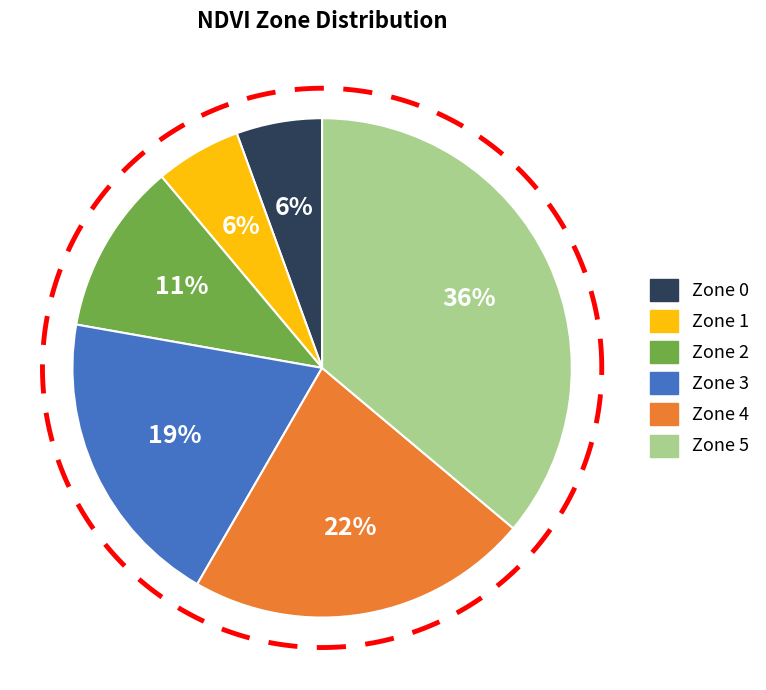

To the nearest percent, what is the average slice percentage?

17%